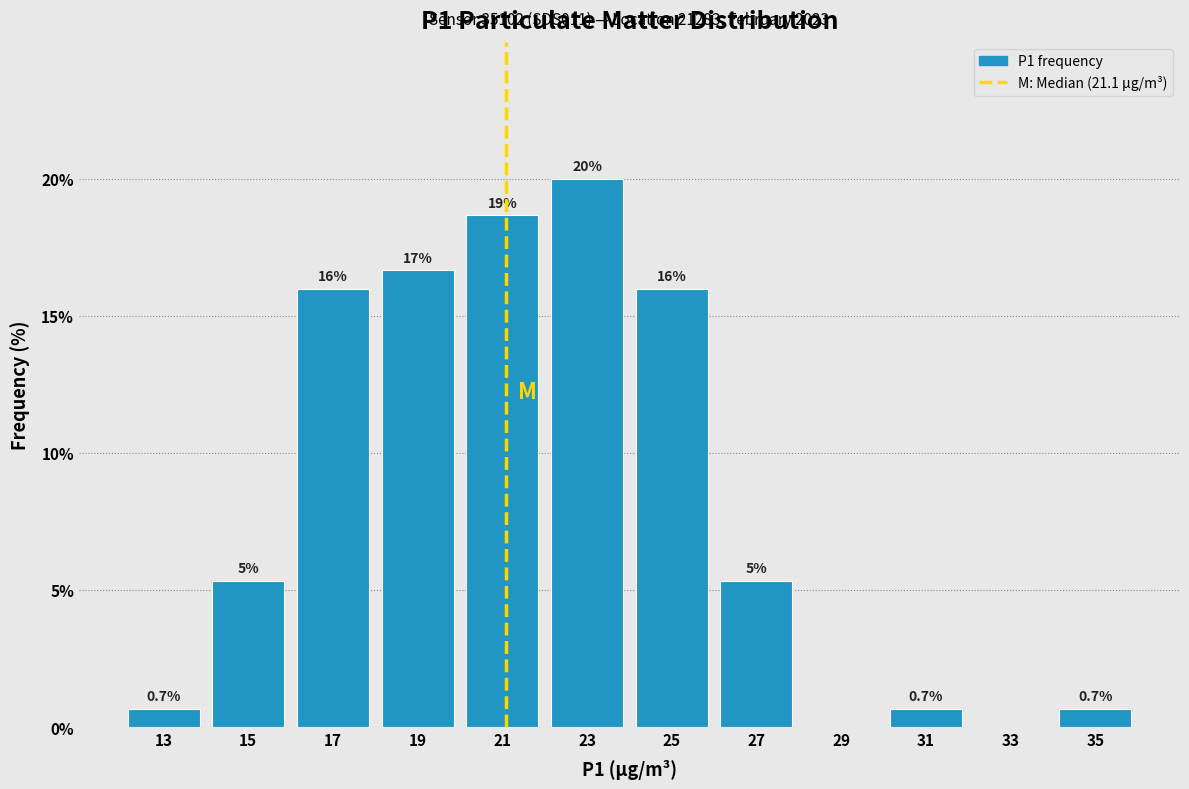

Over which range of the x-axis is the bar tallest?

22 to 24